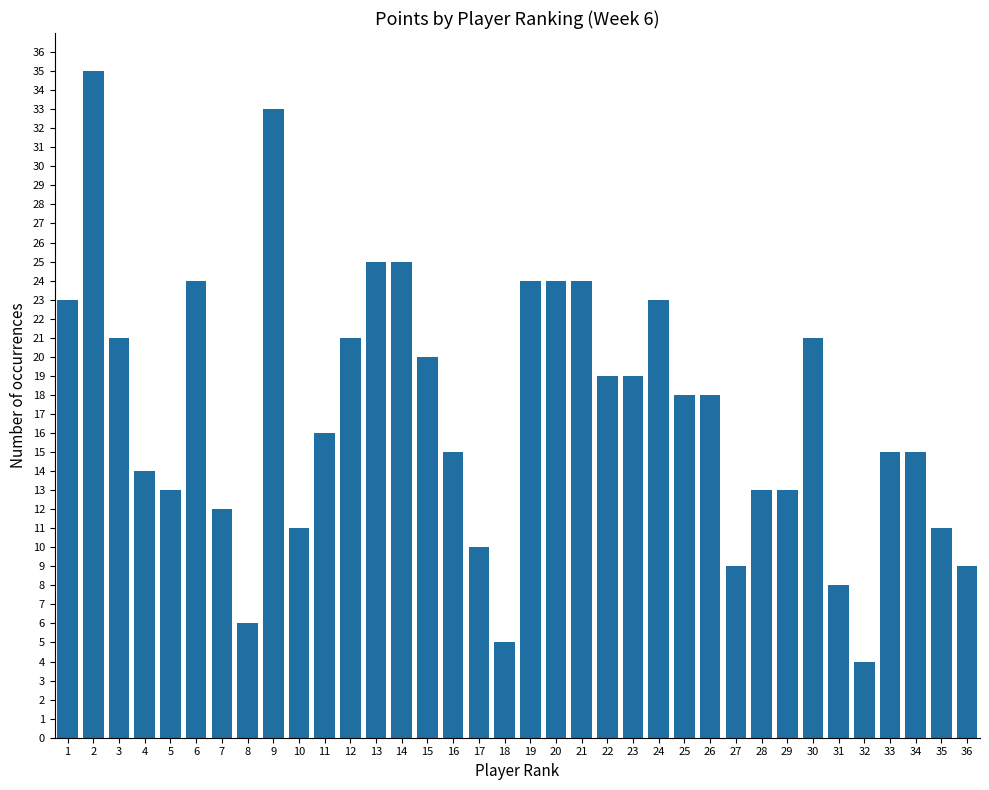

Reading right to left, extract all data points from this chart.

9	11	15	15	4	8	21	13	13	9	18	18	23	19	19	24	24	24	5	10	15	20	25	25	21	16	11	33	6	12	24	13	14	21	35	23